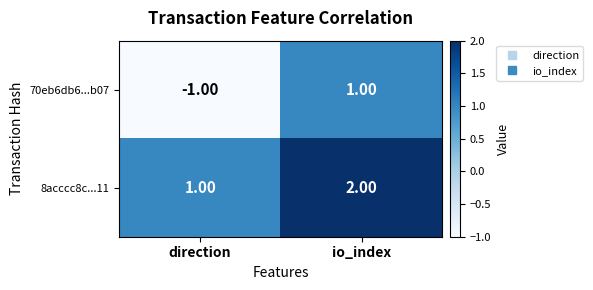

Which series has the largest total across all categories?

8acccc8c...11